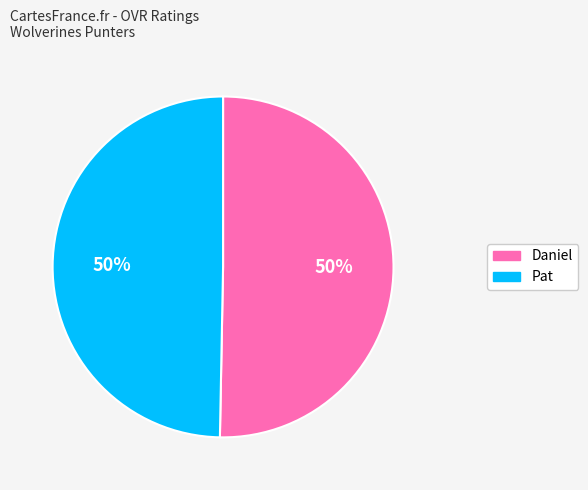

What percentage is the Pat slice, to the nearest percent?

50%